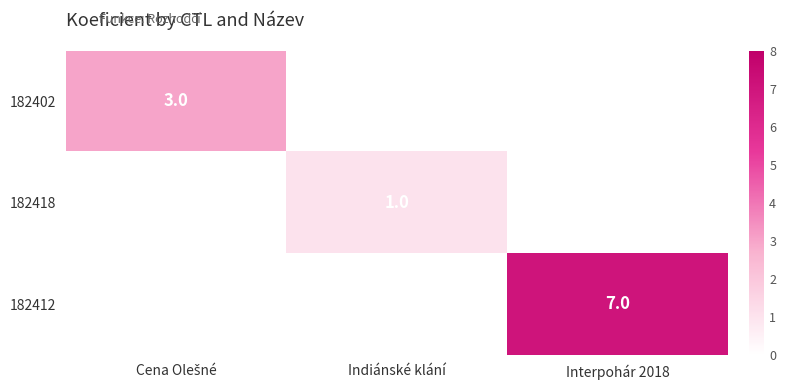

True or false: 182418 has a value of 2 at Indiánské klání.

False